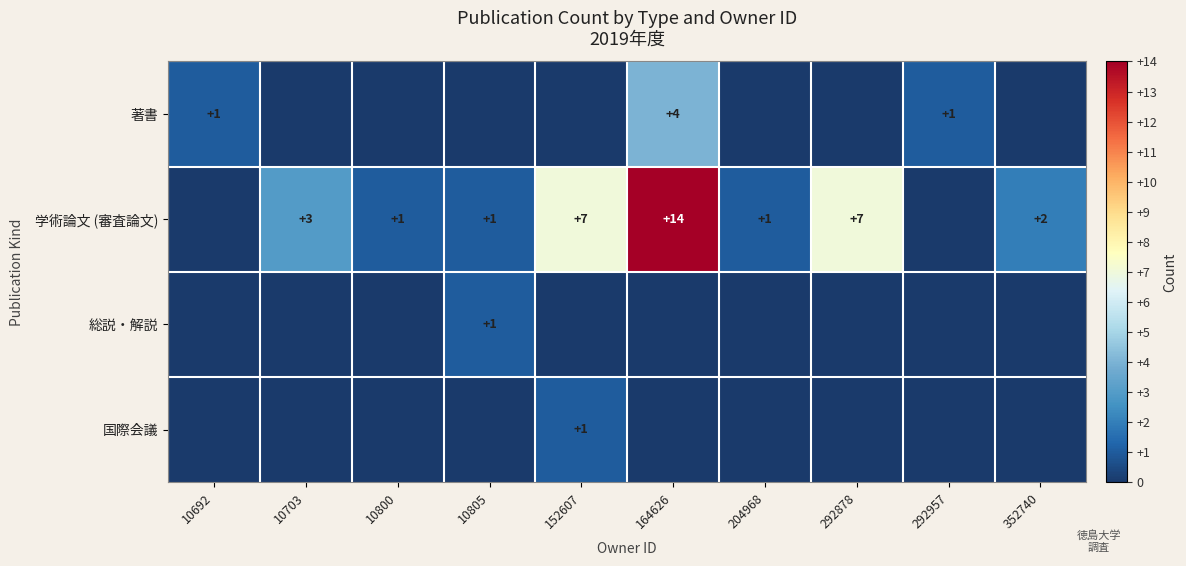

True or false: 学術論文 (審査論文) has a value of 3 at 352740.

False